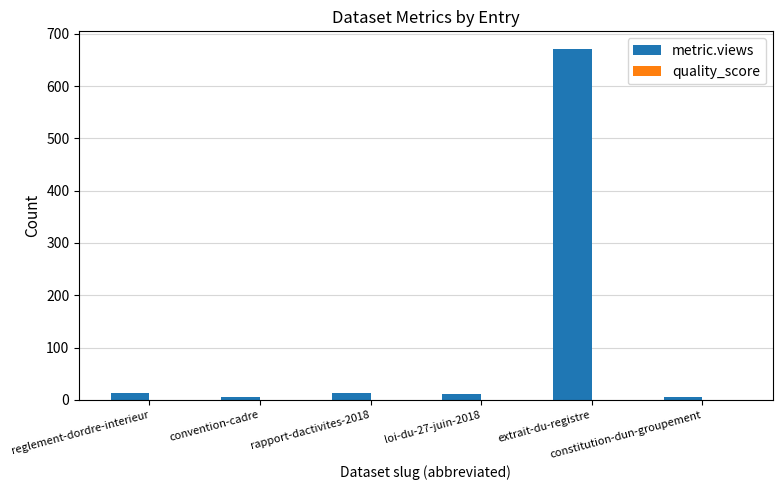

What is the maximum value shown in the chart?

671.0